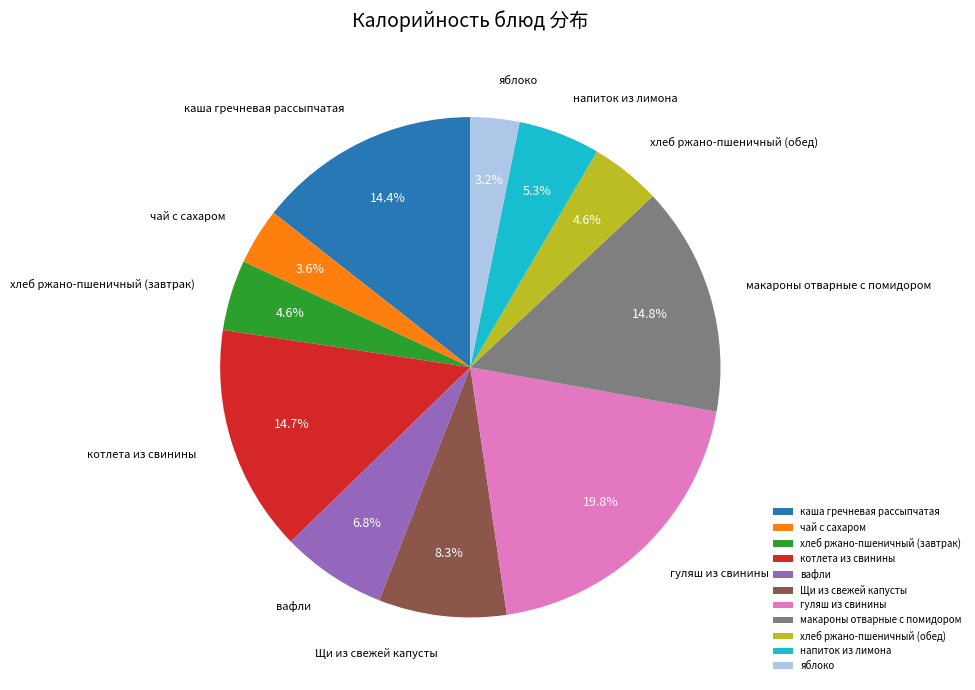

How many segments does this pie chart have?

11